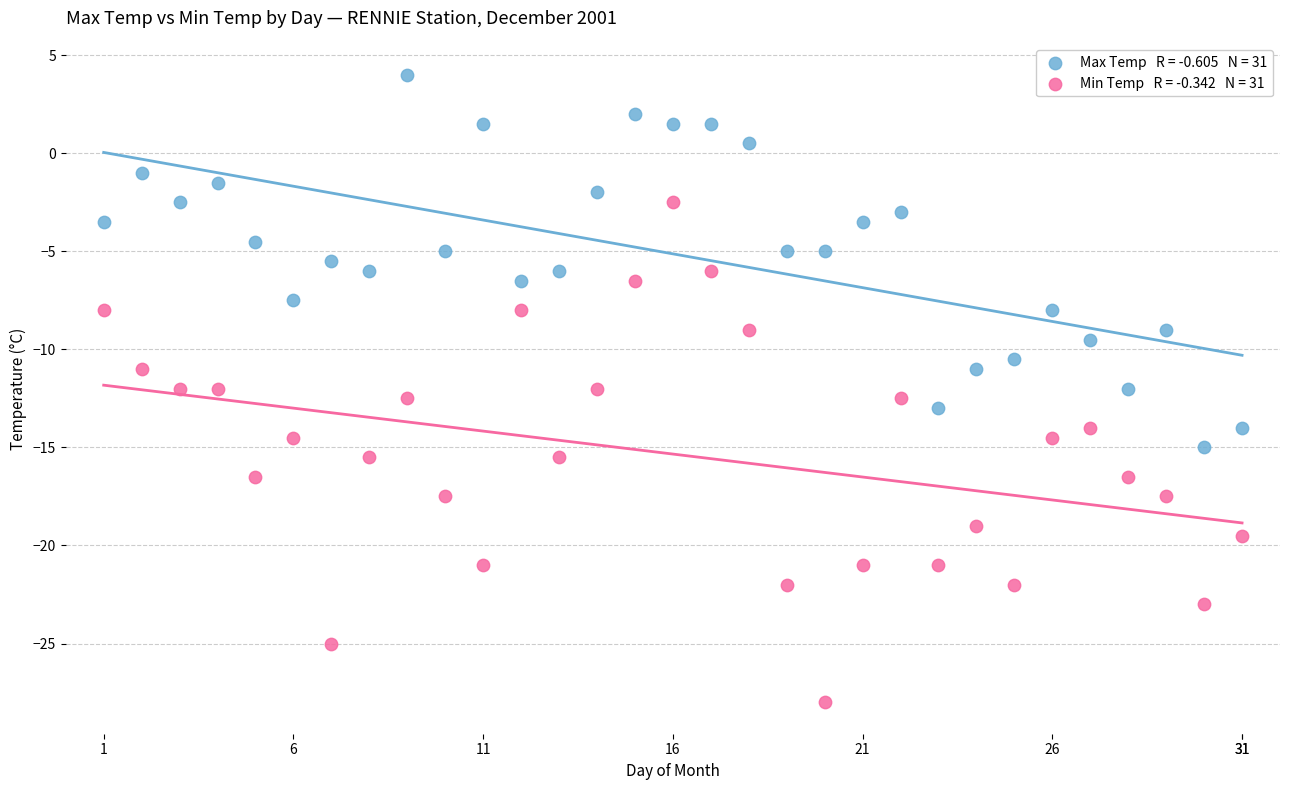

Across all data points, what is the range of Y values (max minus min)?

32.0